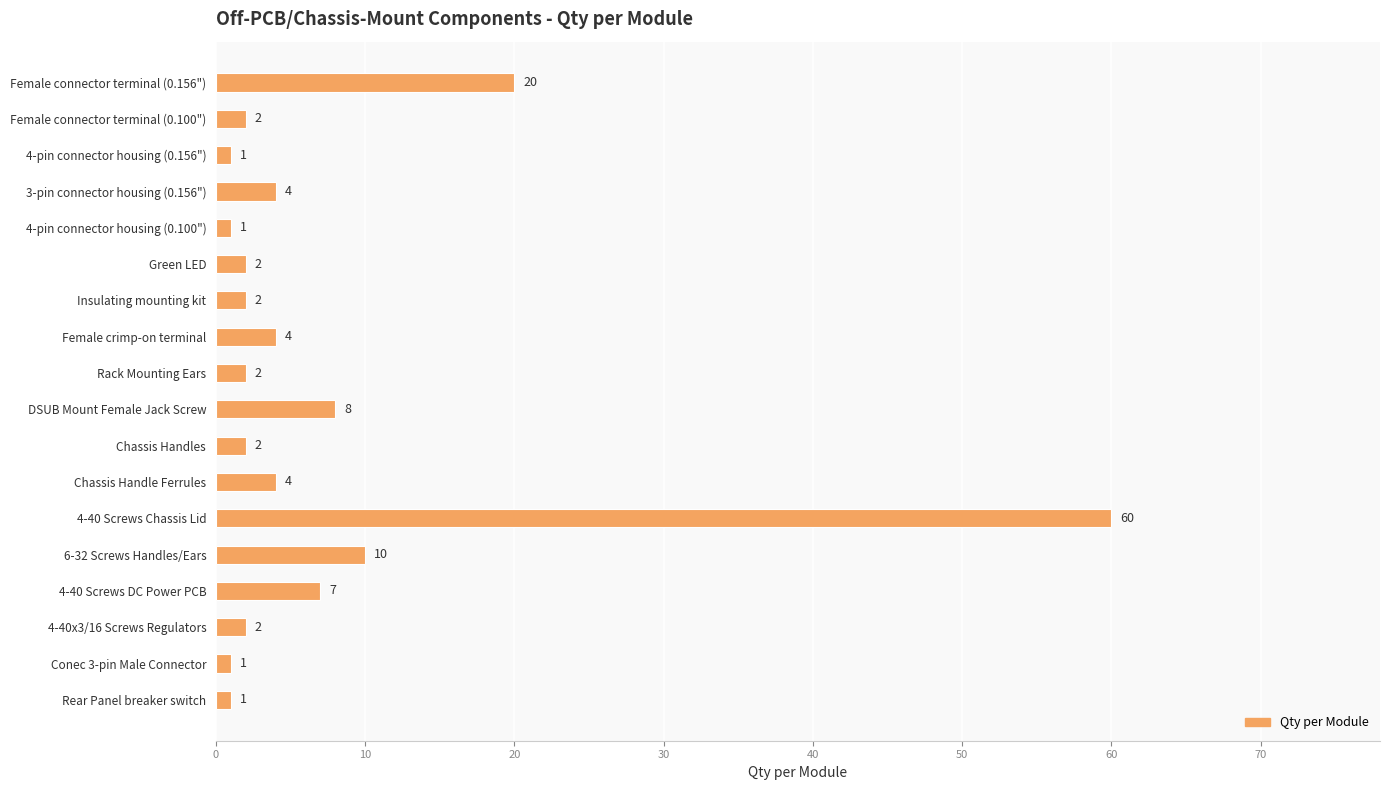

How many values are below 2?

4